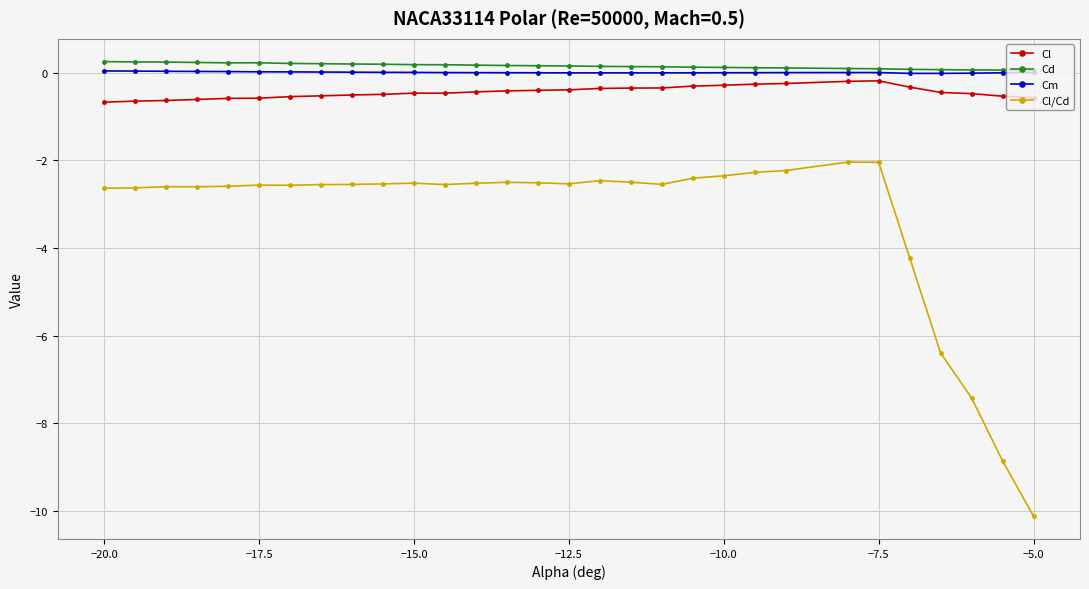

At how many categories does at least one series exceed -5?

30